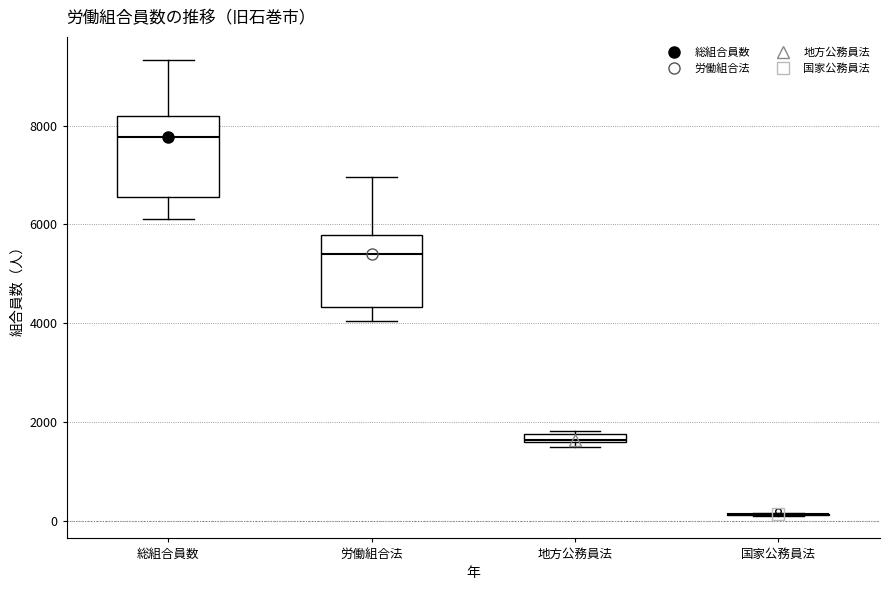

Where is the upper edge of the box for 地方公務員法 on the y-axis? The values are not printed on the chart, so give them approximately, as read against the axis.

1800